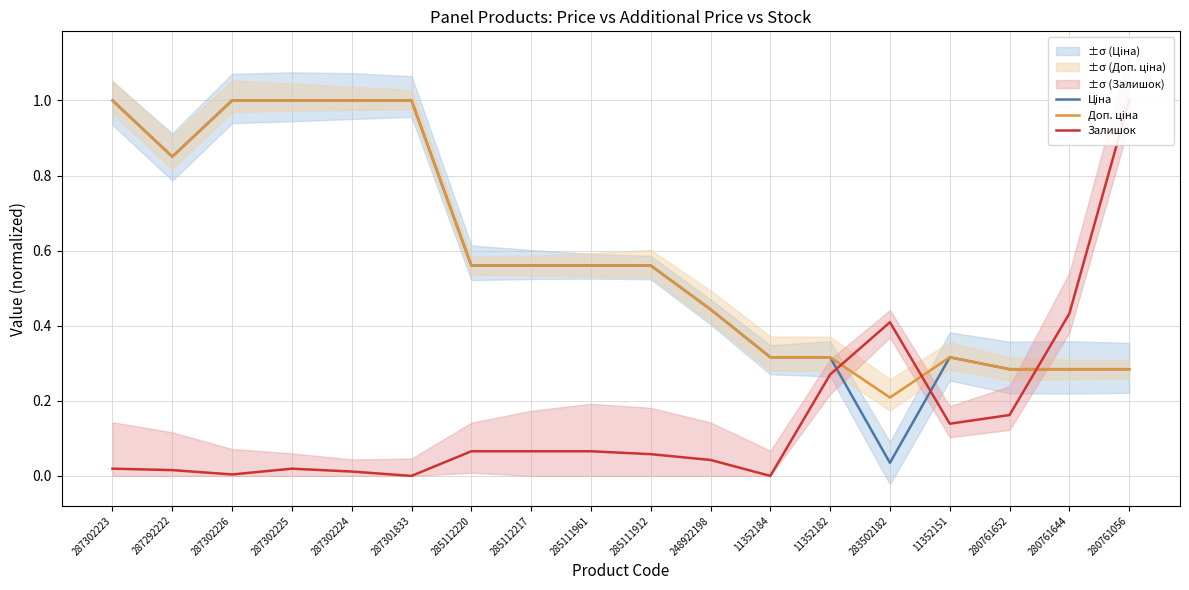

How many lines are shown in the chart?

3